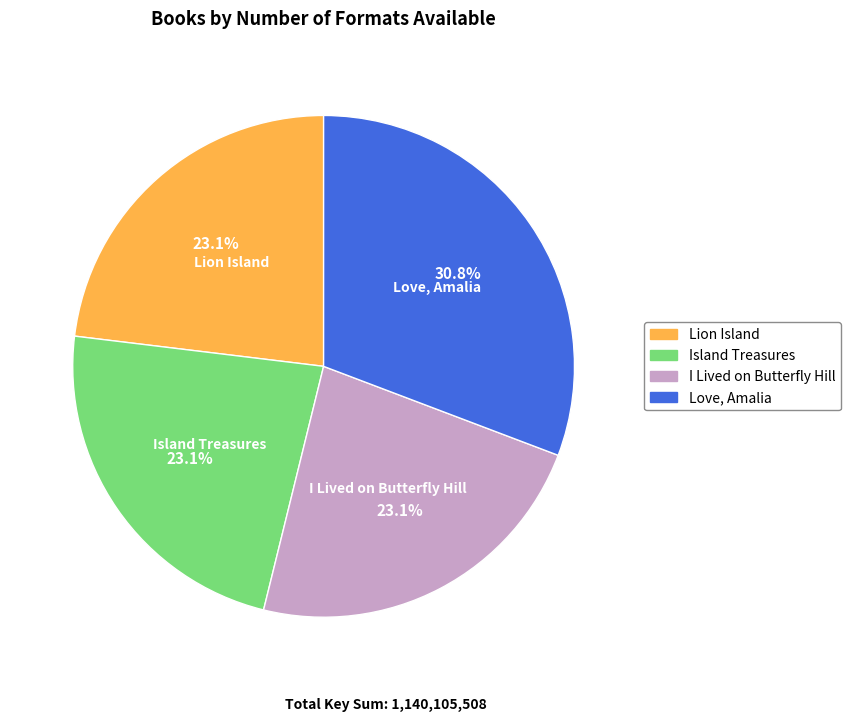

What percentage do I Lived on Butterfly Hill and Love, Amalia together represent?

53.8%